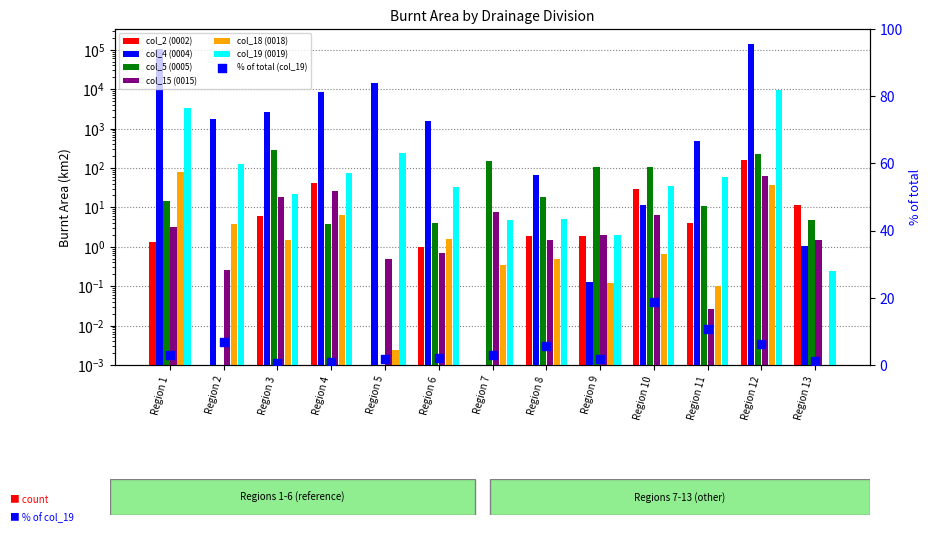

Which series contains the highest Y value?

col_4 (0004)